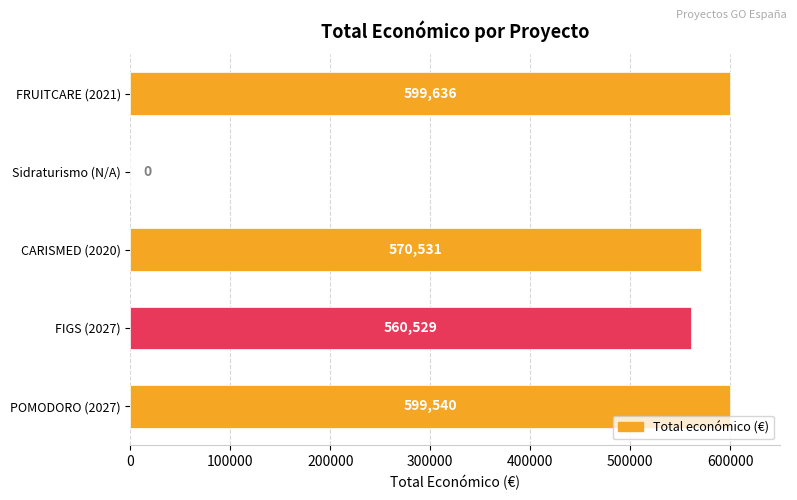

What is the average value?

466047